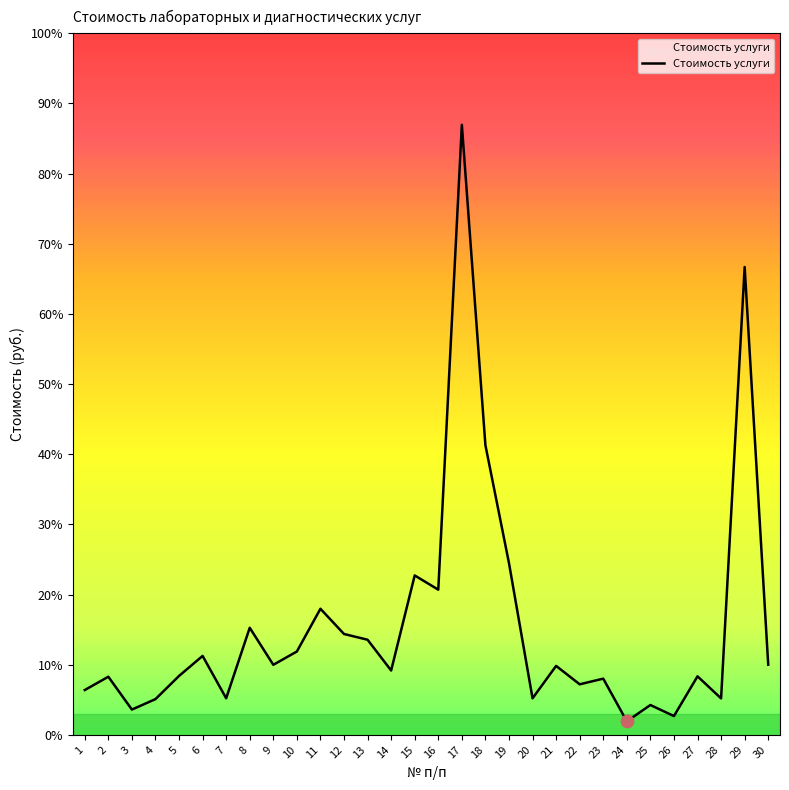

Which has a higher value, 16 or 10?

16